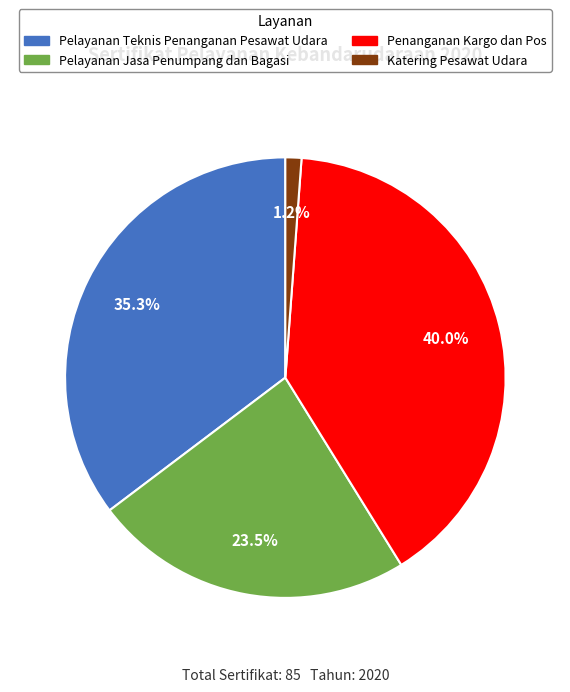

Does any single category account for the majority?

No